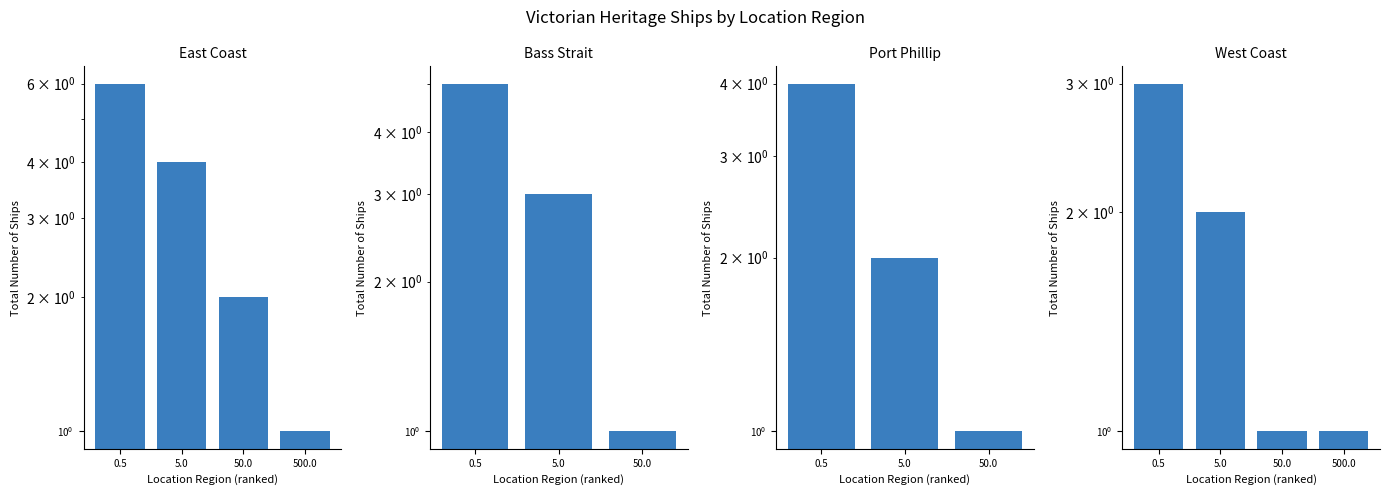

What are all the series names shown in the legend?

East Coast, Bass Strait, Port Phillip, West Coast